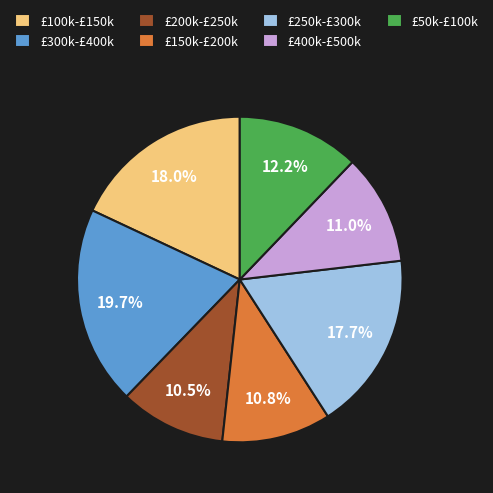

How much of the chart is everything except £100k-£150k?

82.0%